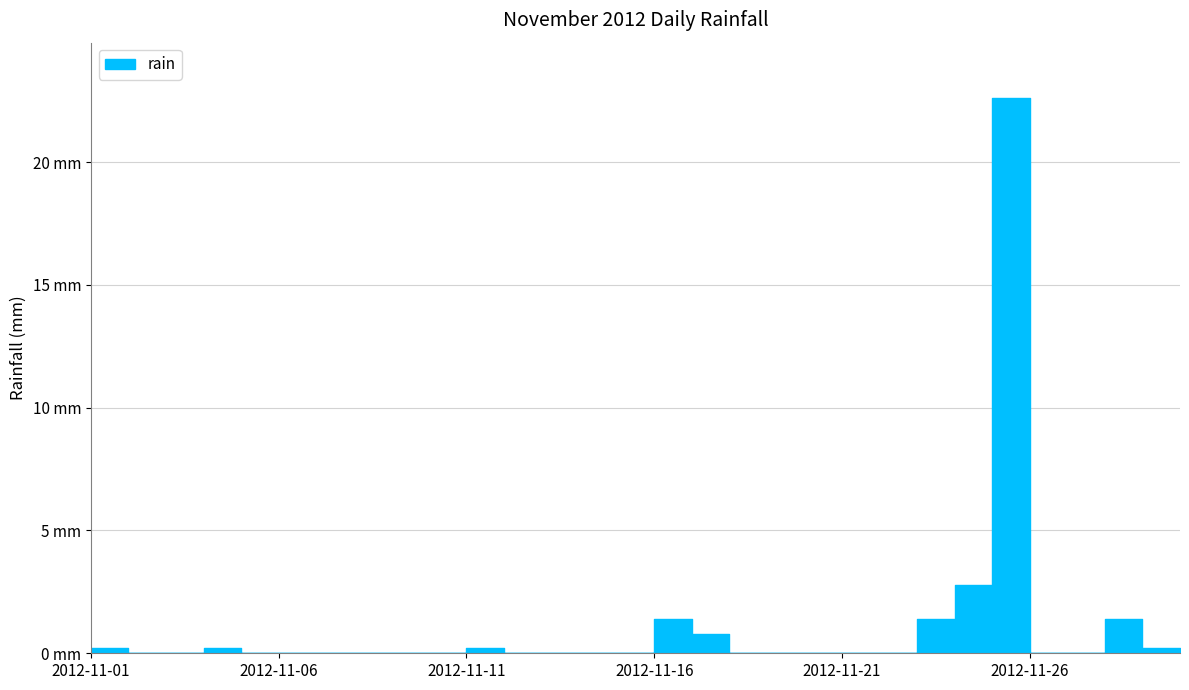

The chart shows a value of 11.9 at 2012-11-14. True or false?

False